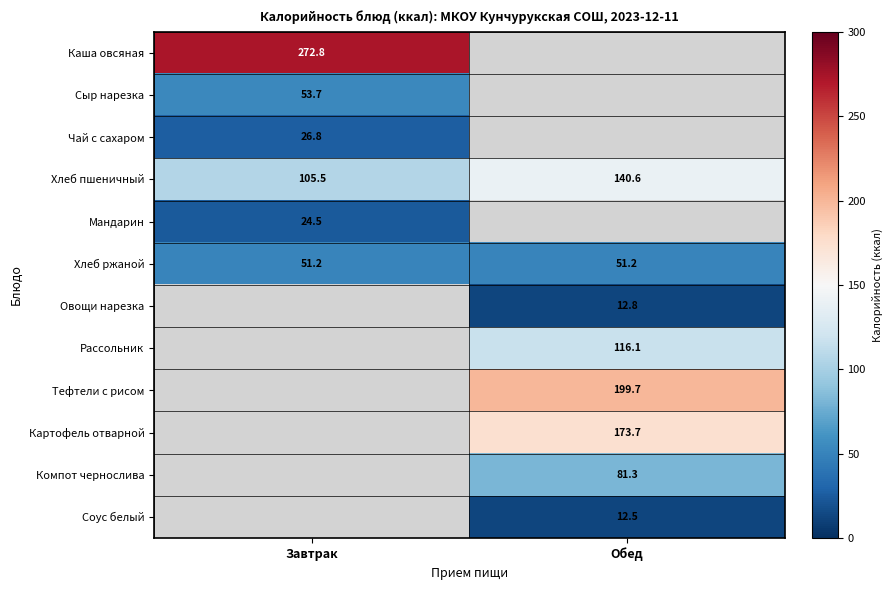

What is the sum of all Хлеб ржаной values?

102.4